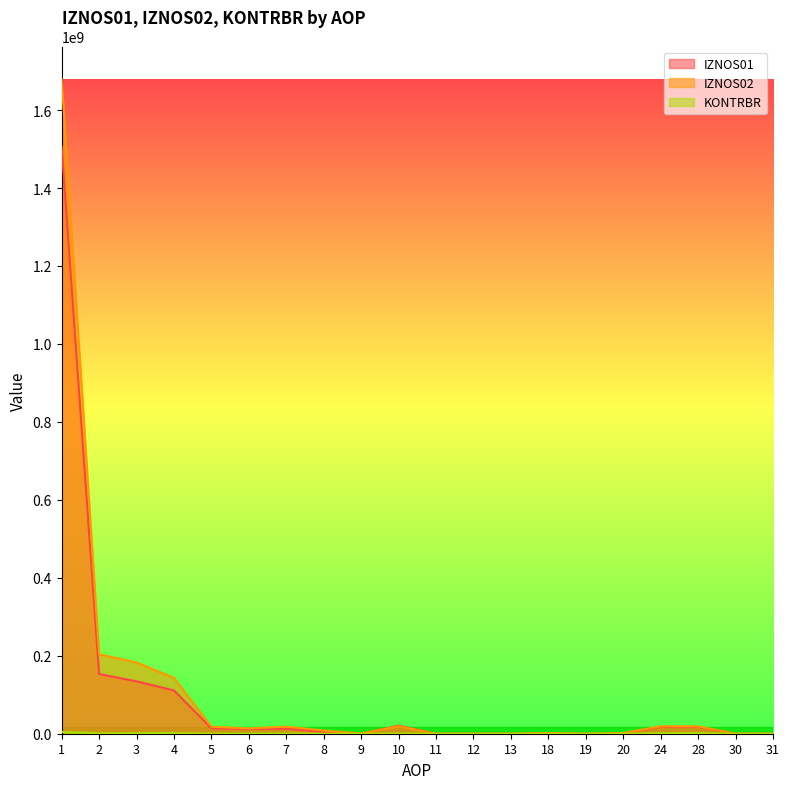

Between 3 and 30, which series saw the biggest shift?

IZNOS02